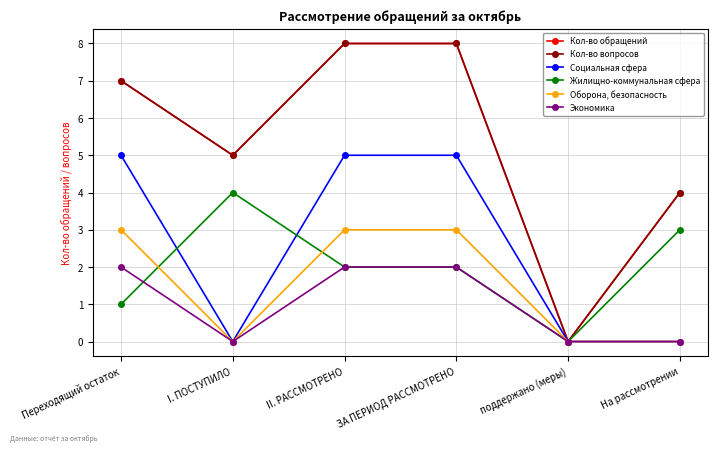

What is the greatest value displayed?

8